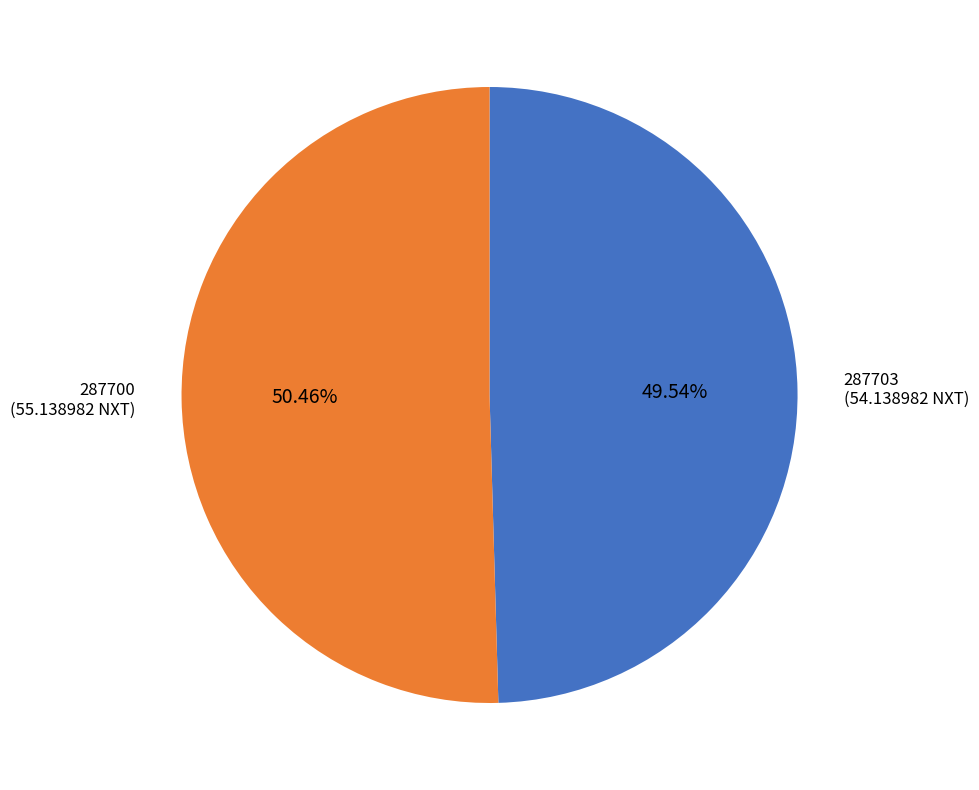

What percentage is the 287700 slice, to the nearest percent?

50%